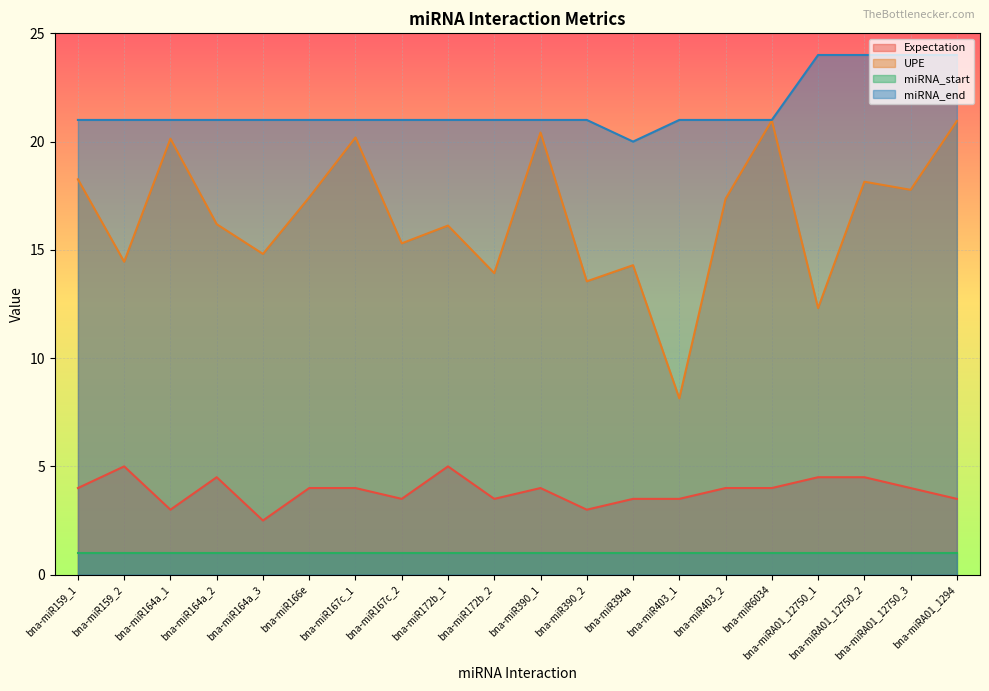

How many lines are shown in the chart?

4